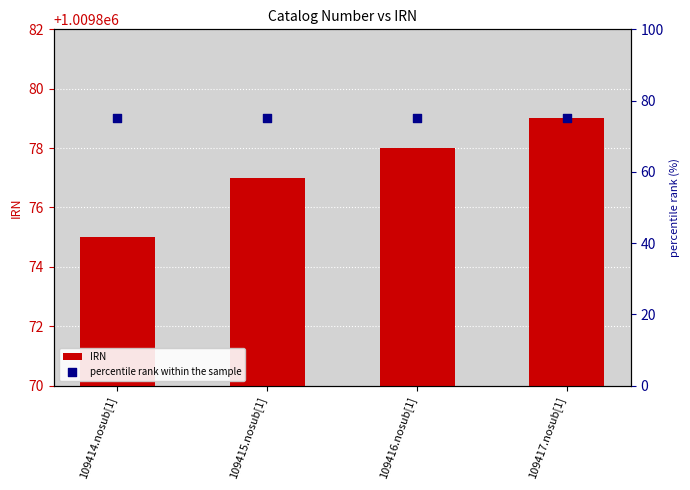

At how many categories does at least one series exceed 568452?

4